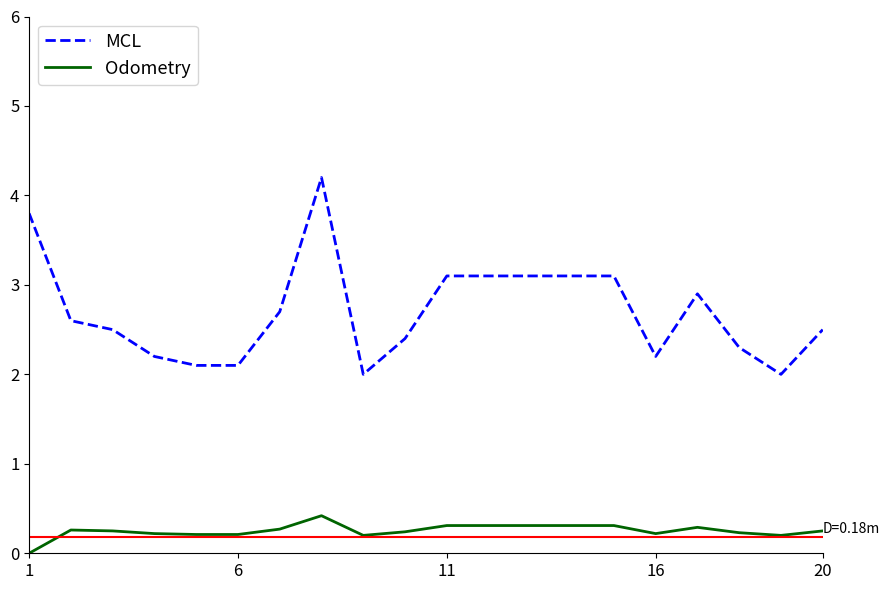

Which series has the largest total across all categories?

MCL